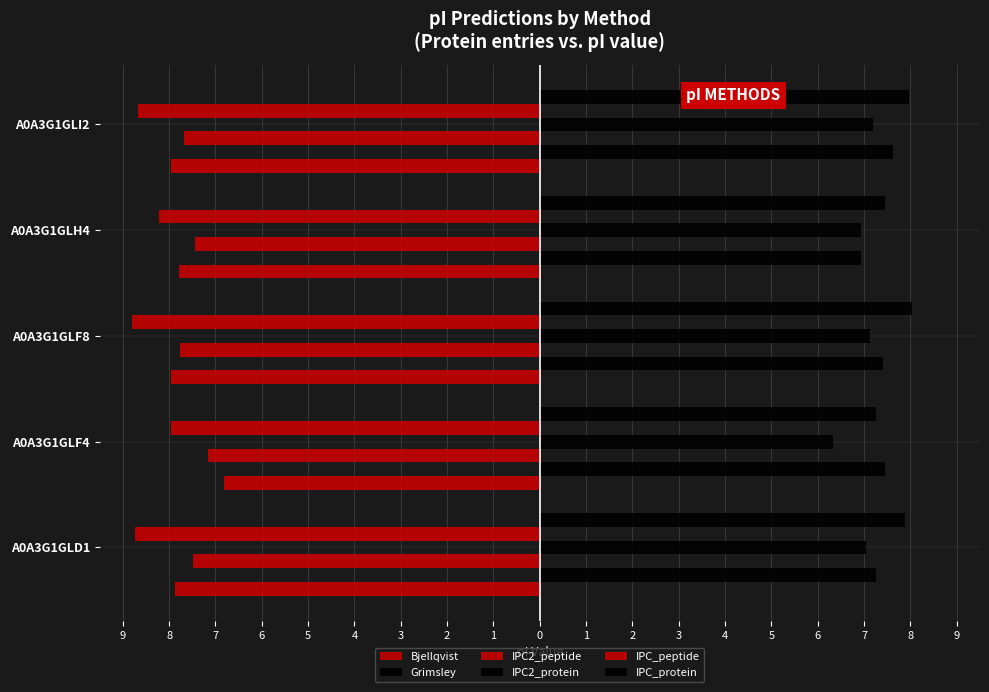

Rank the series by their maximum value, from highest to lowest.

IPC_protein, Grimsley, IPC2_protein, Bjellqvist, IPC2_peptide, IPC_peptide